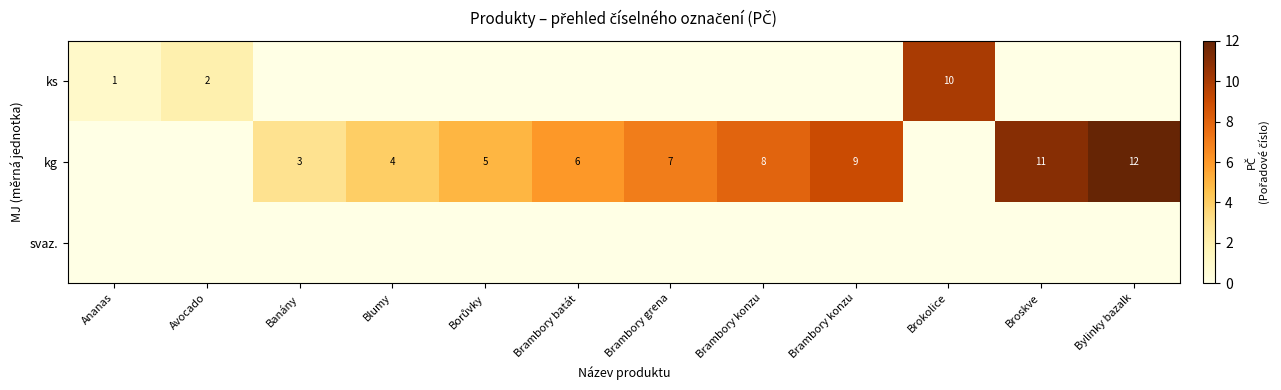

Rank the categories by svaz. value from lowest to highest.

Ananas, Avocado, Banány, Blumy, Borůvky, Brambory batát, Brambory grena, Brambory konzu, Brambory konzu, Brokolice, Broskve, Bylinky bazalk